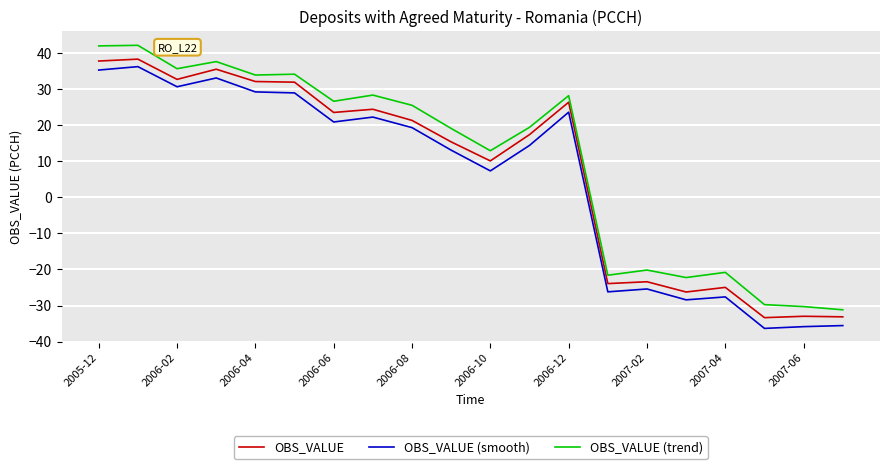

What is the greatest value displayed?

42.2